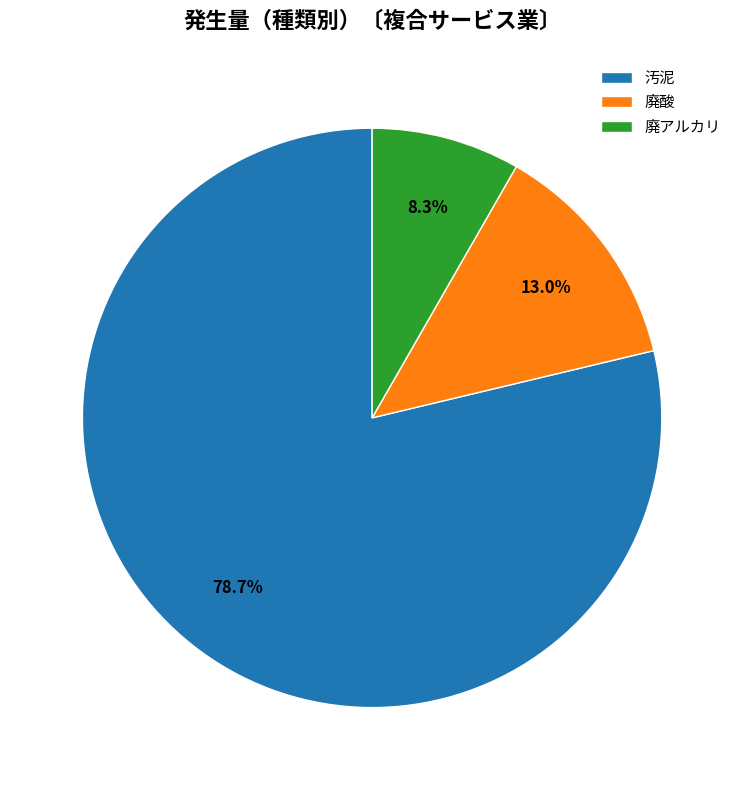

Is it true that 廃アルカリ is 8% of the pie?

True